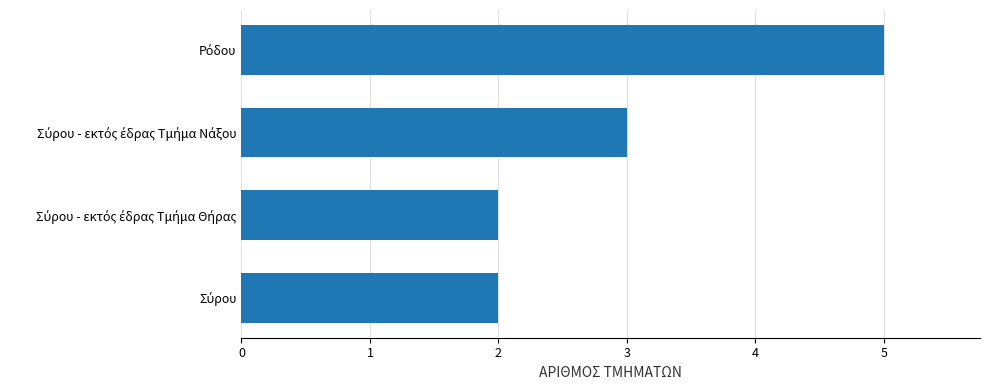

Are the bars grouped side by side (vs. stacked)?

No